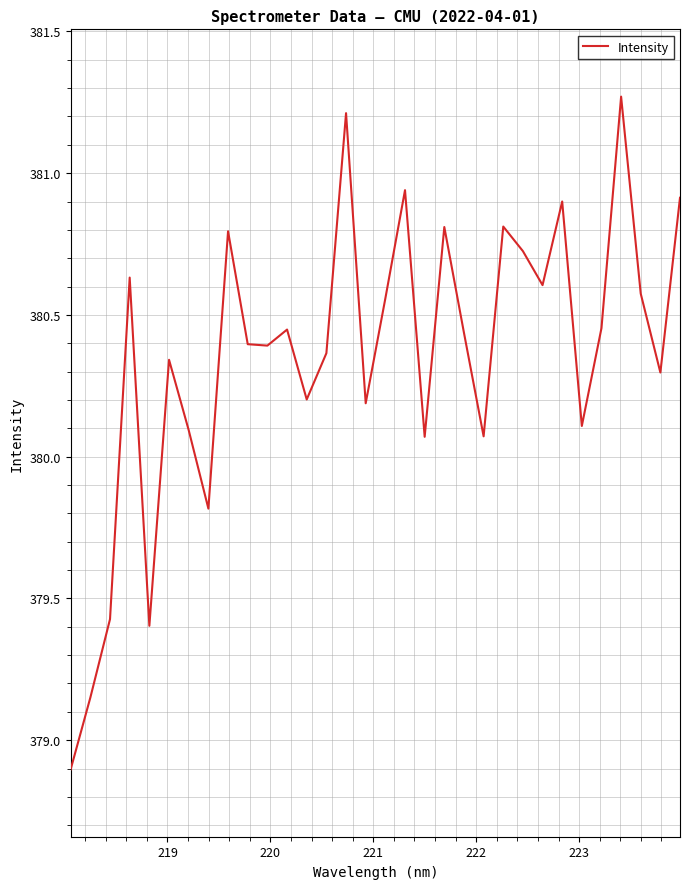

What is the smallest value displayed?

378.9